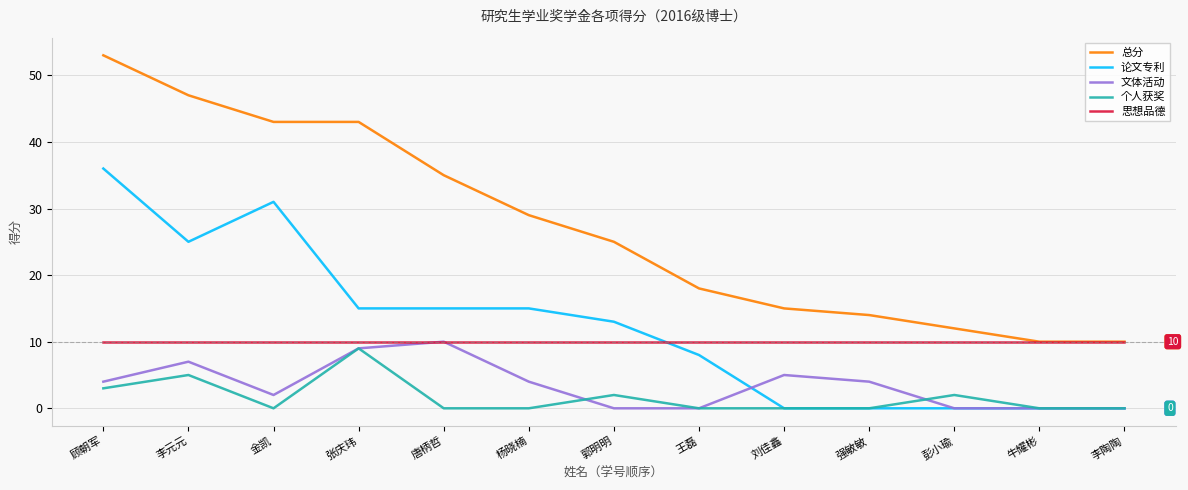

How many 个人获奖 values are between 0 and 2?

10